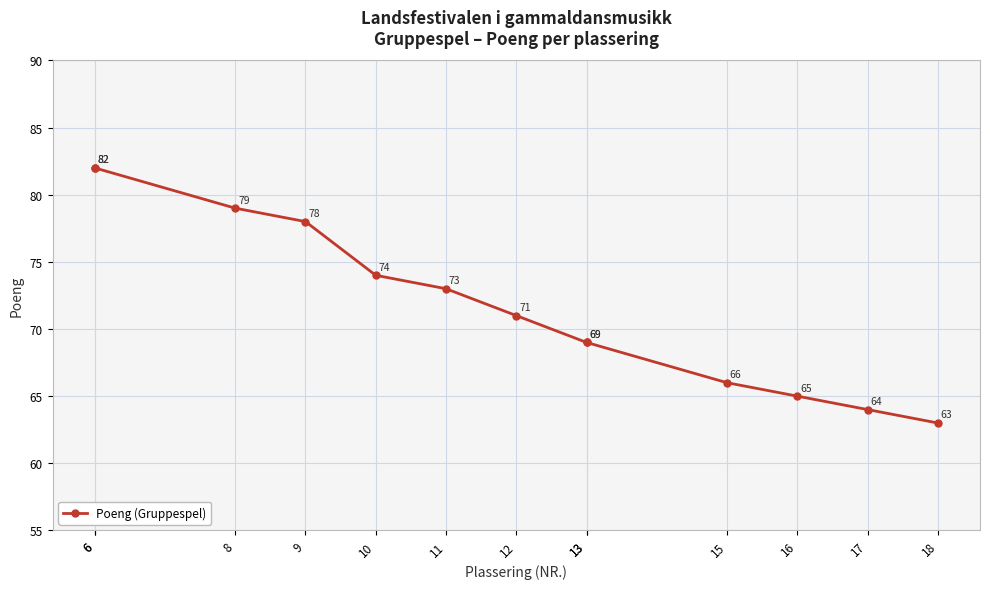

Between 15 and 8, which is larger?

8